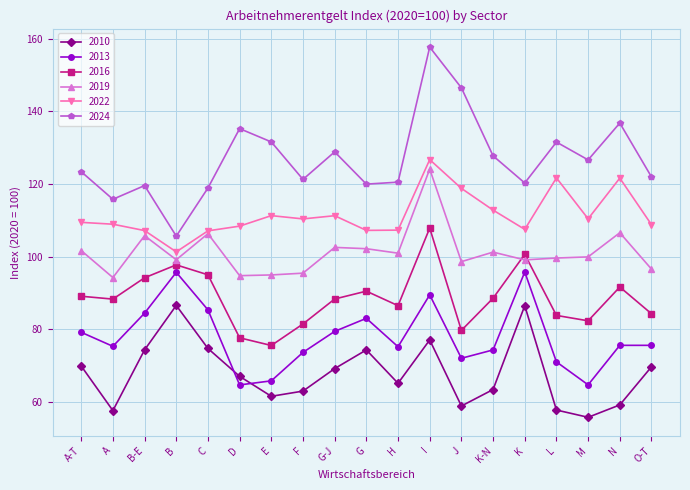

What is the difference between the second highest and minimum values in the 2013 series?

31.0